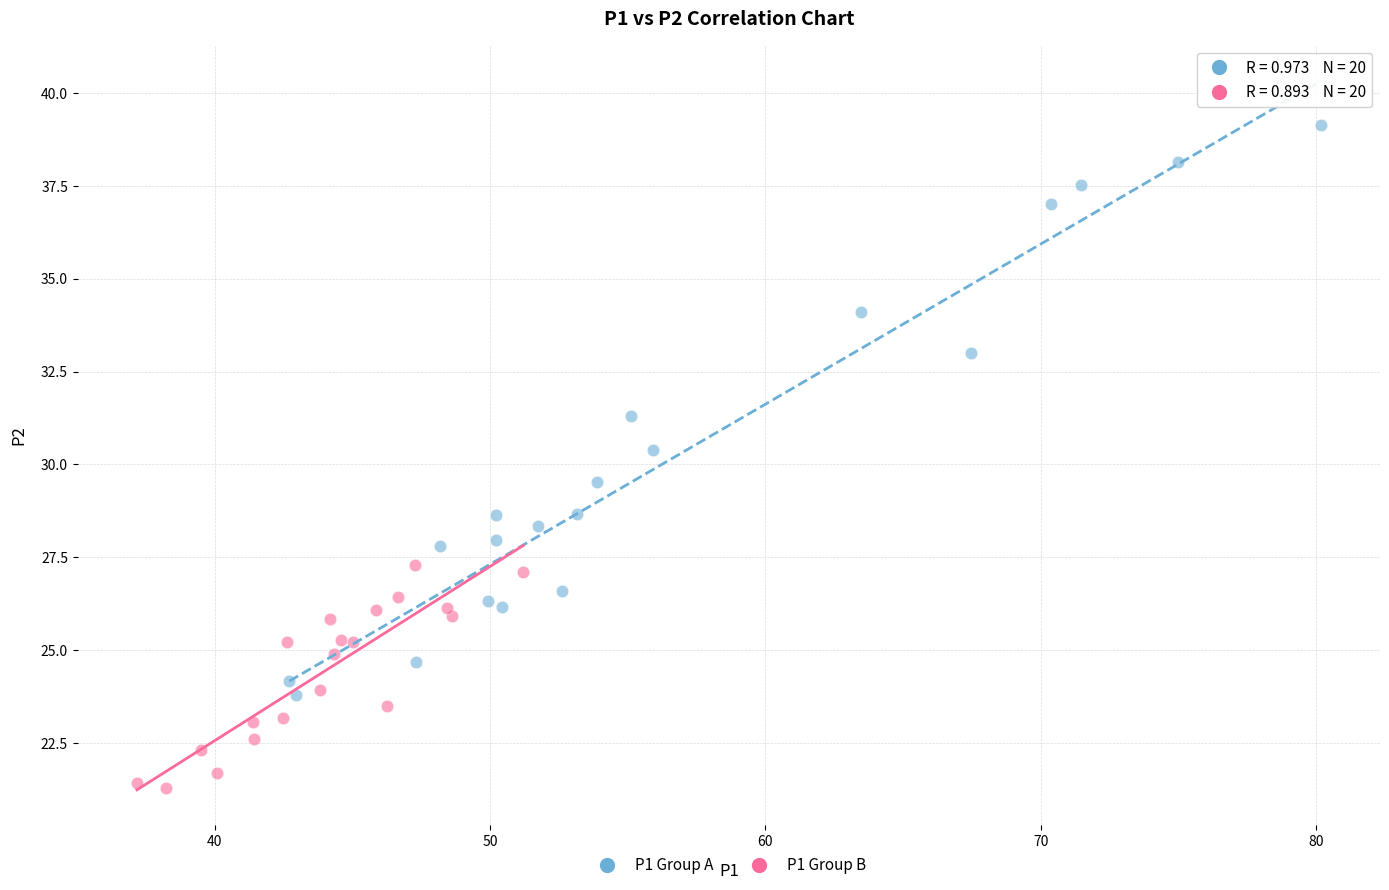

Which series reaches the minimum Y coordinate?

P1 Group B